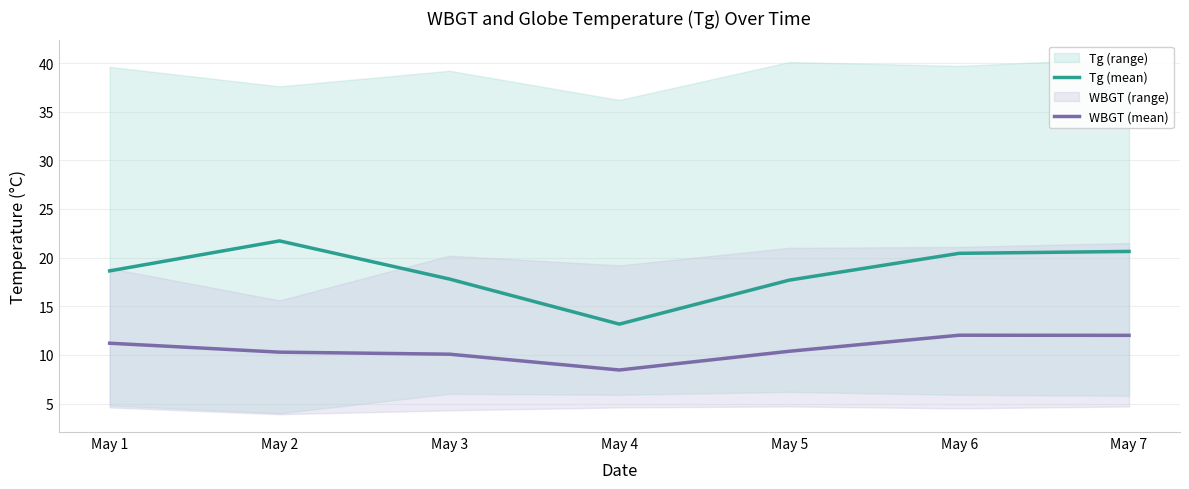

True or false: Tg (mean) and WBGT (mean) intersect in this chart.

False